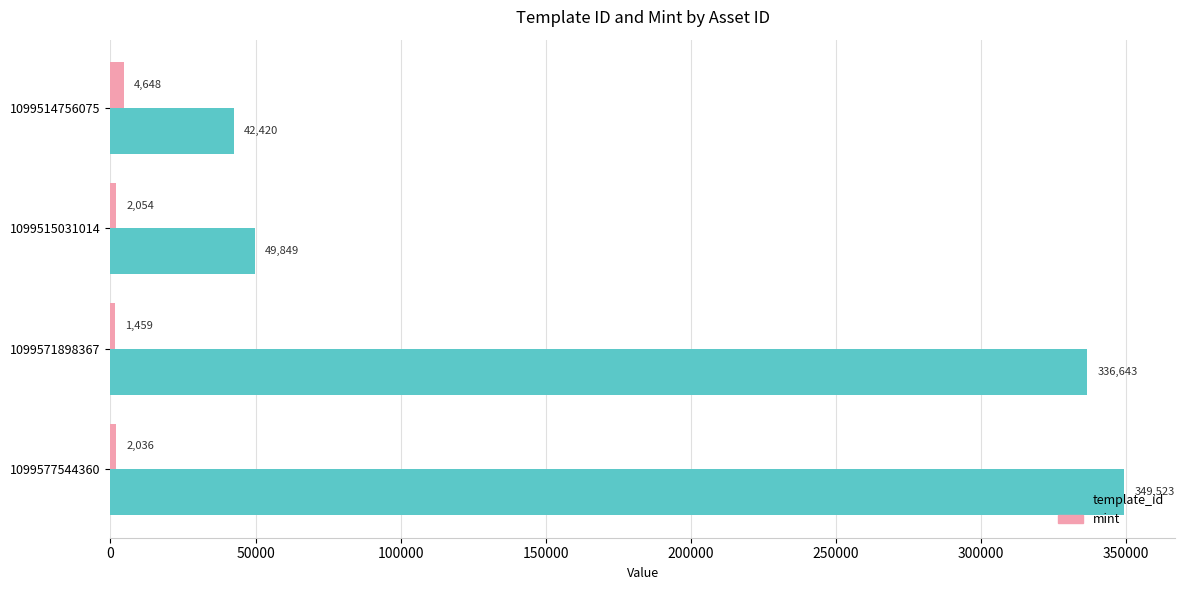

At which category is the sum across all series the highest?

1099577544360